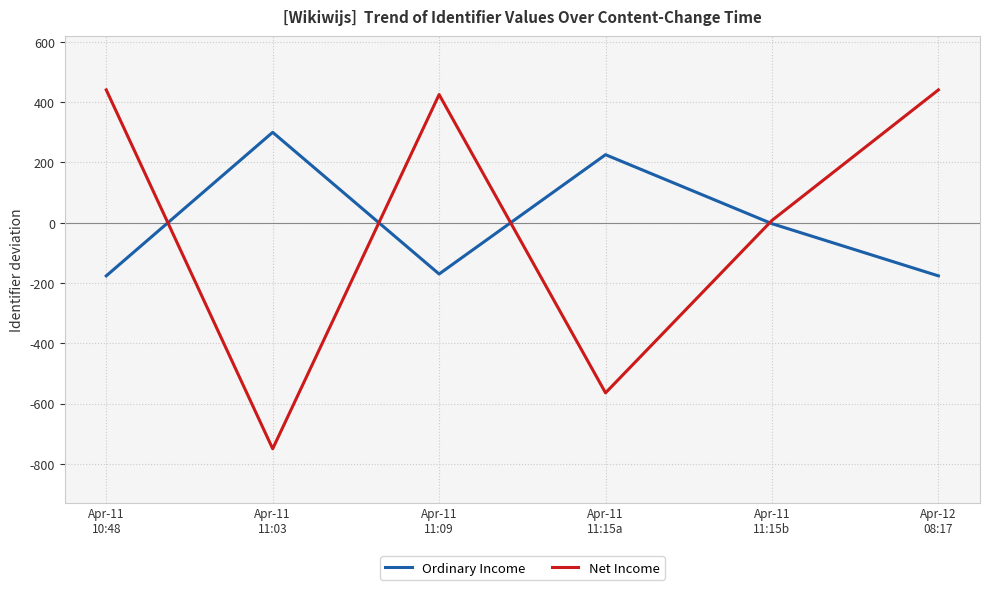

Rank the series by their maximum value, from highest to lowest.

Net Income, Ordinary Income